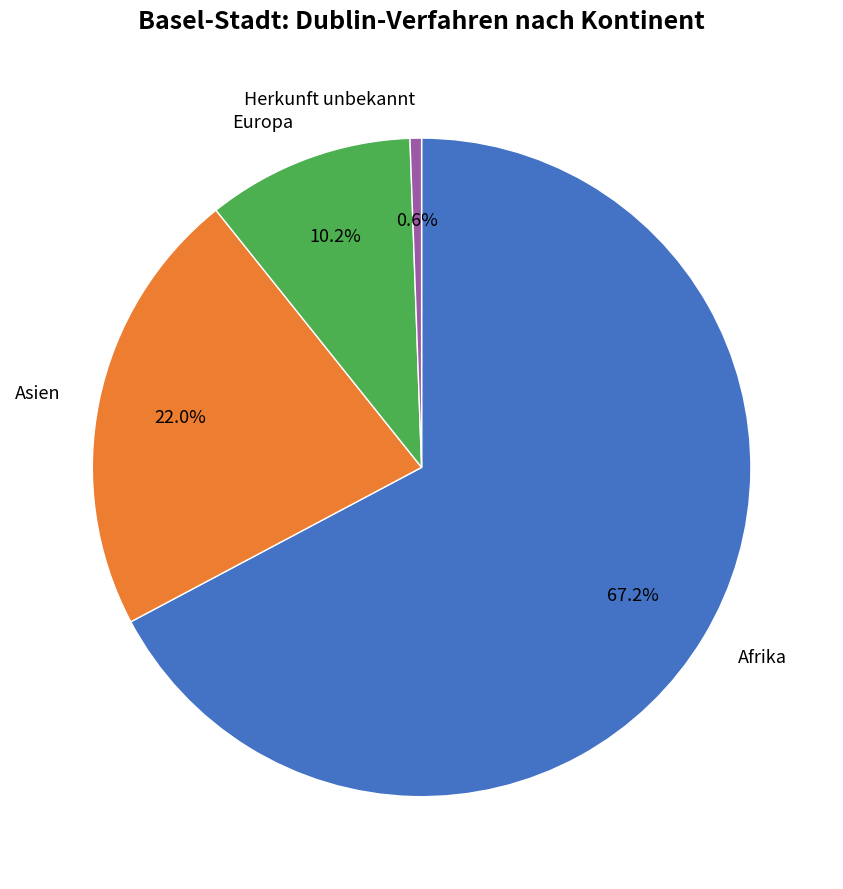

To the nearest percent, what is the average slice percentage?

25%